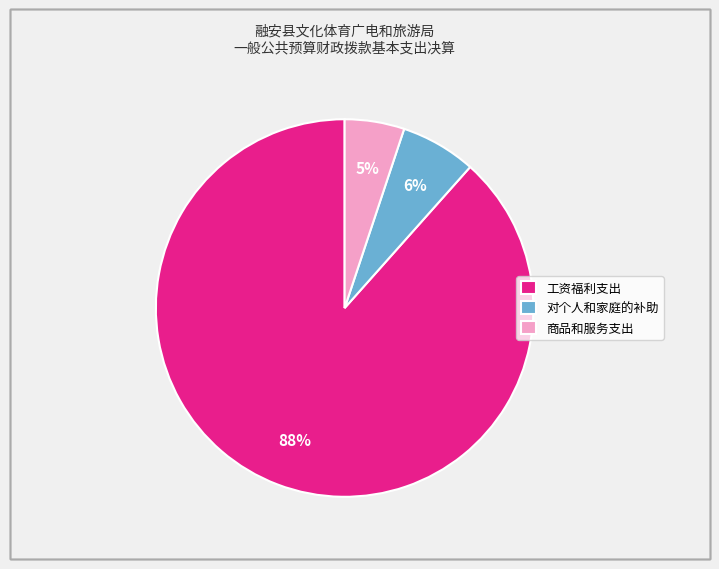

Between 对个人和家庭的补助 and 商品和服务支出, which is larger?

对个人和家庭的补助